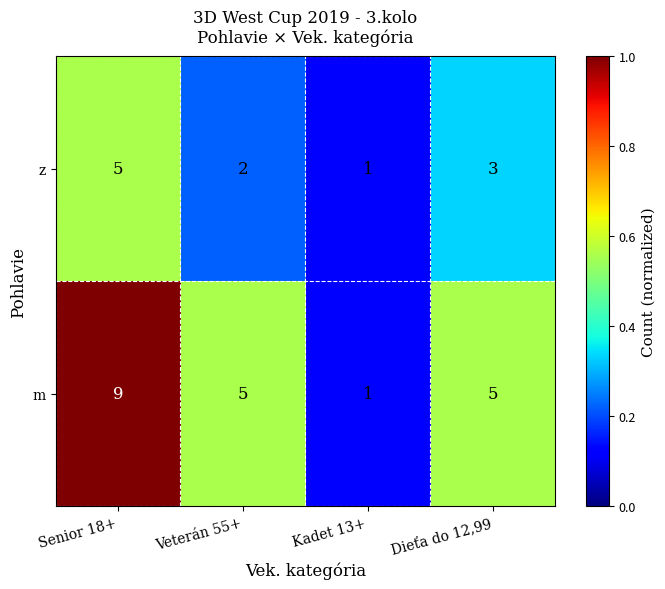

True or false: m has a value of 9 at Senior 18+.

True